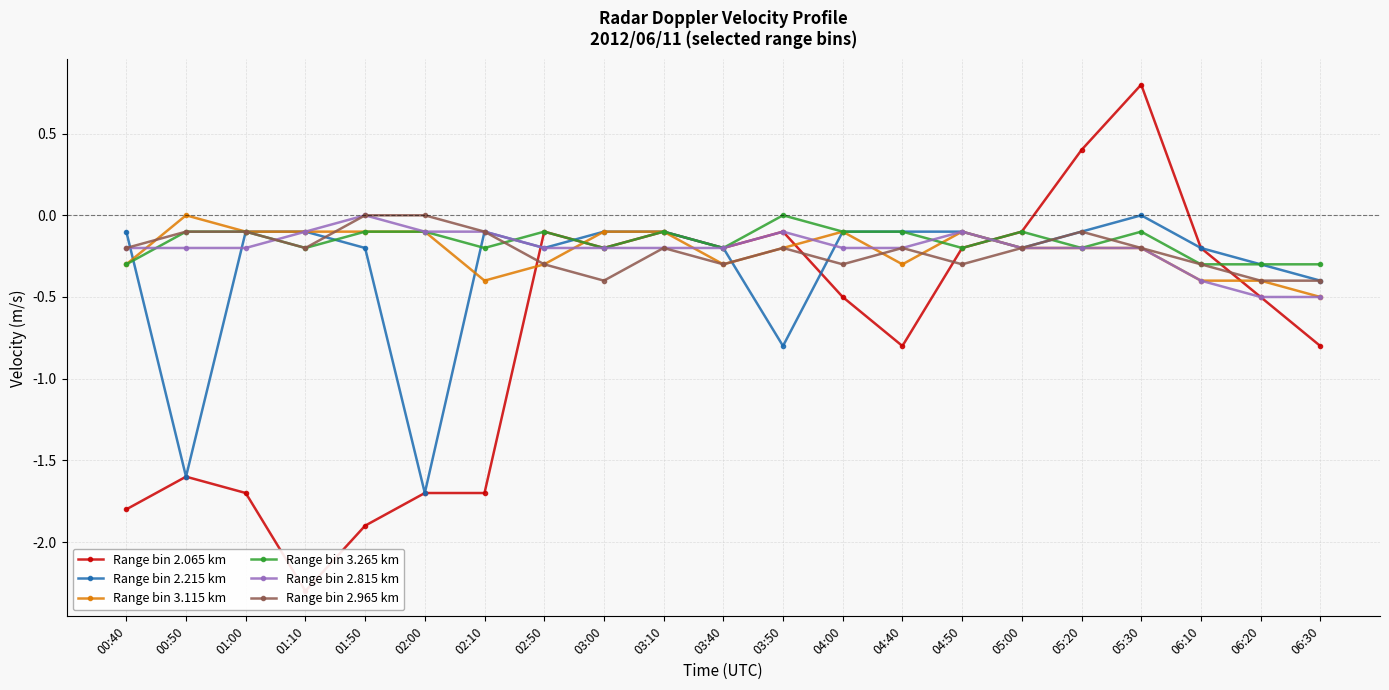

Which series has the largest total across all categories?

Range bin 3.265 km